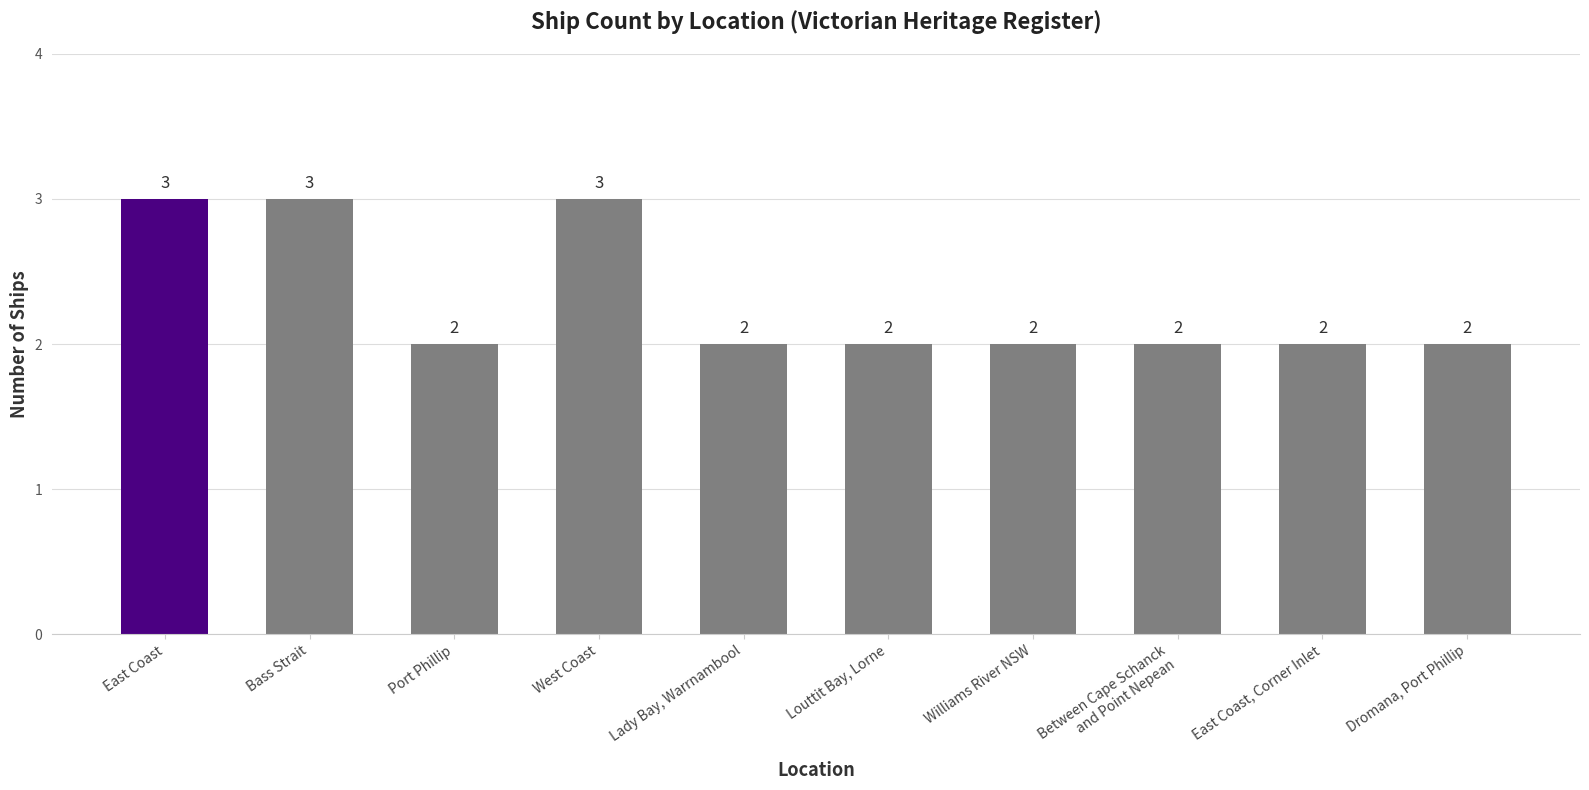

Approximately how many times larger is the value at Louttit Bay, Lorne compared to Dromana, Port Phillip?

1.0